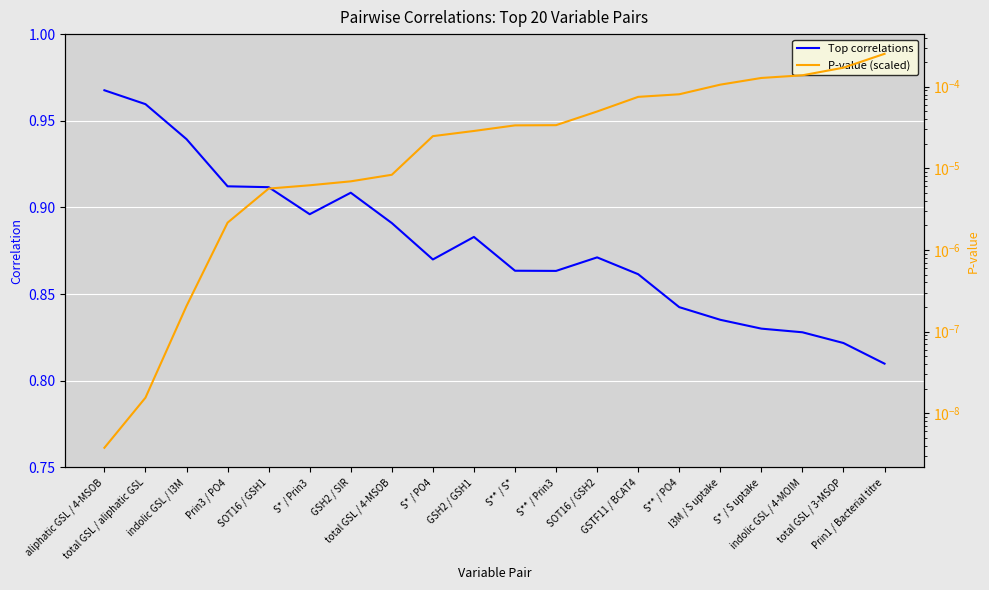

What are all the series names shown in the legend?

Top correlations, P-value (scaled)